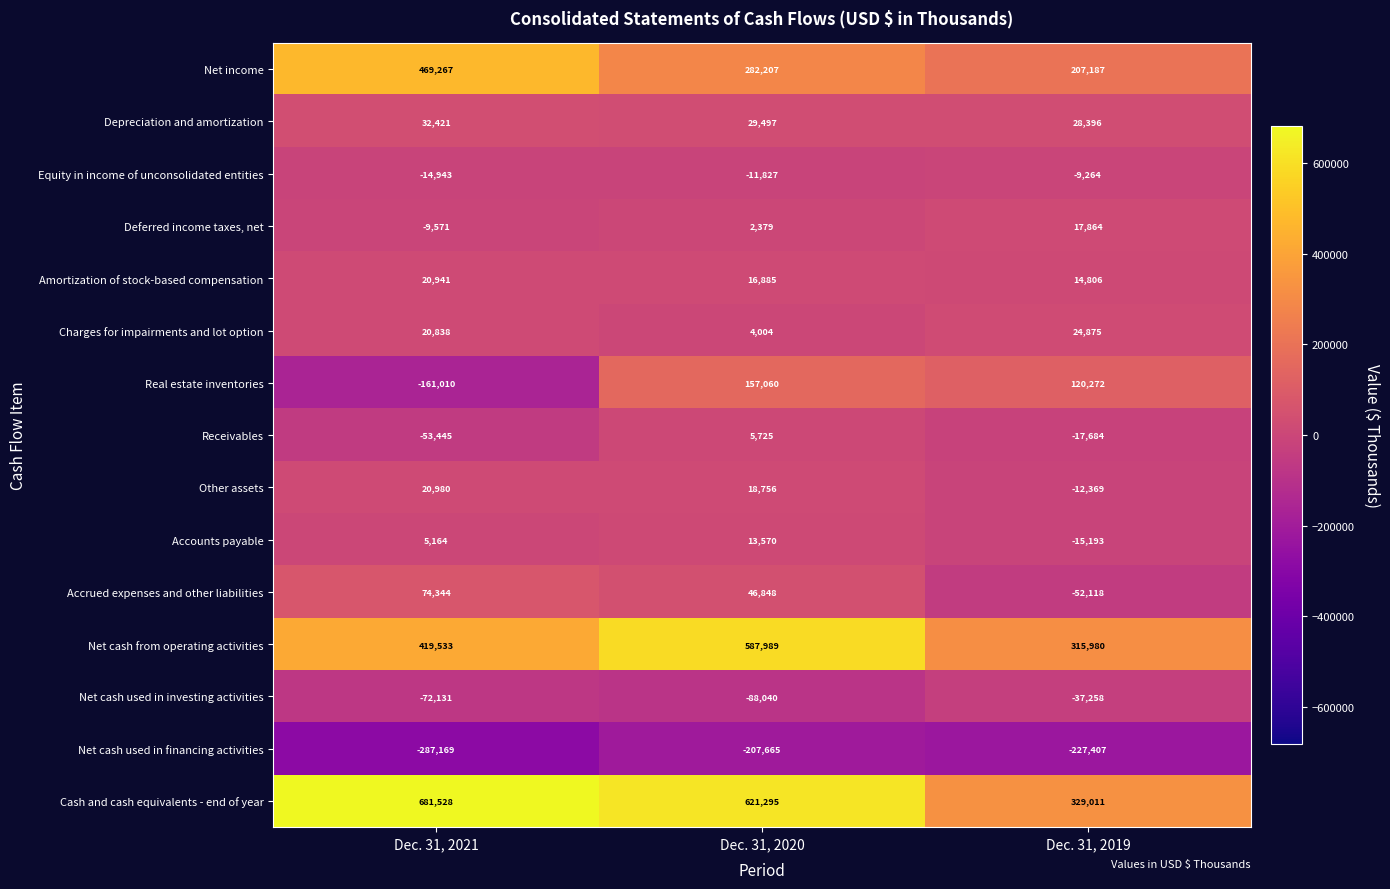

What is the sum of all Equity in income of unconsolidated entities values?

-36034